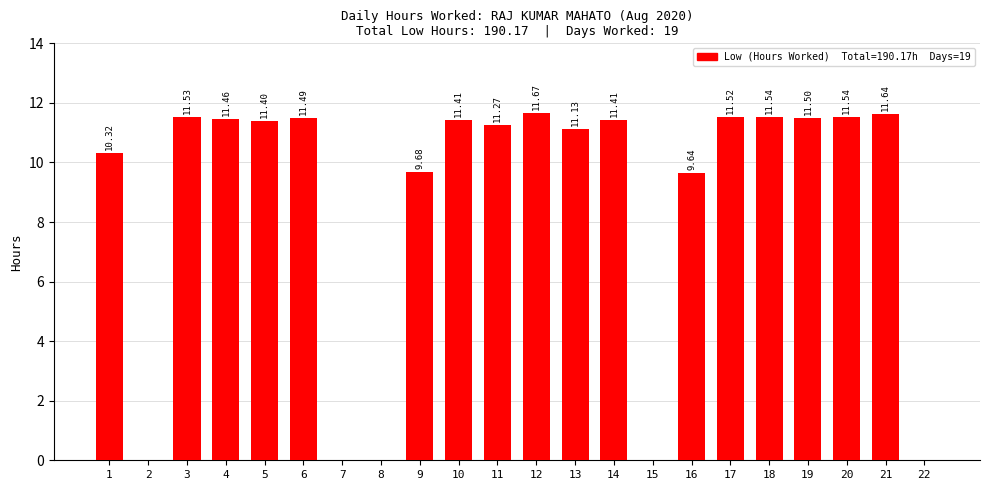

What is the ratio of the value at 12 to the value at 16?

1.2